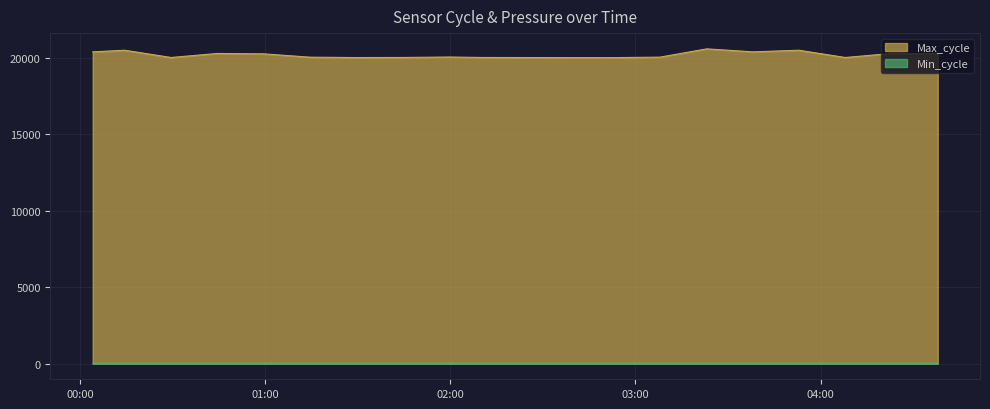

Count the number of categories in the chart.

20